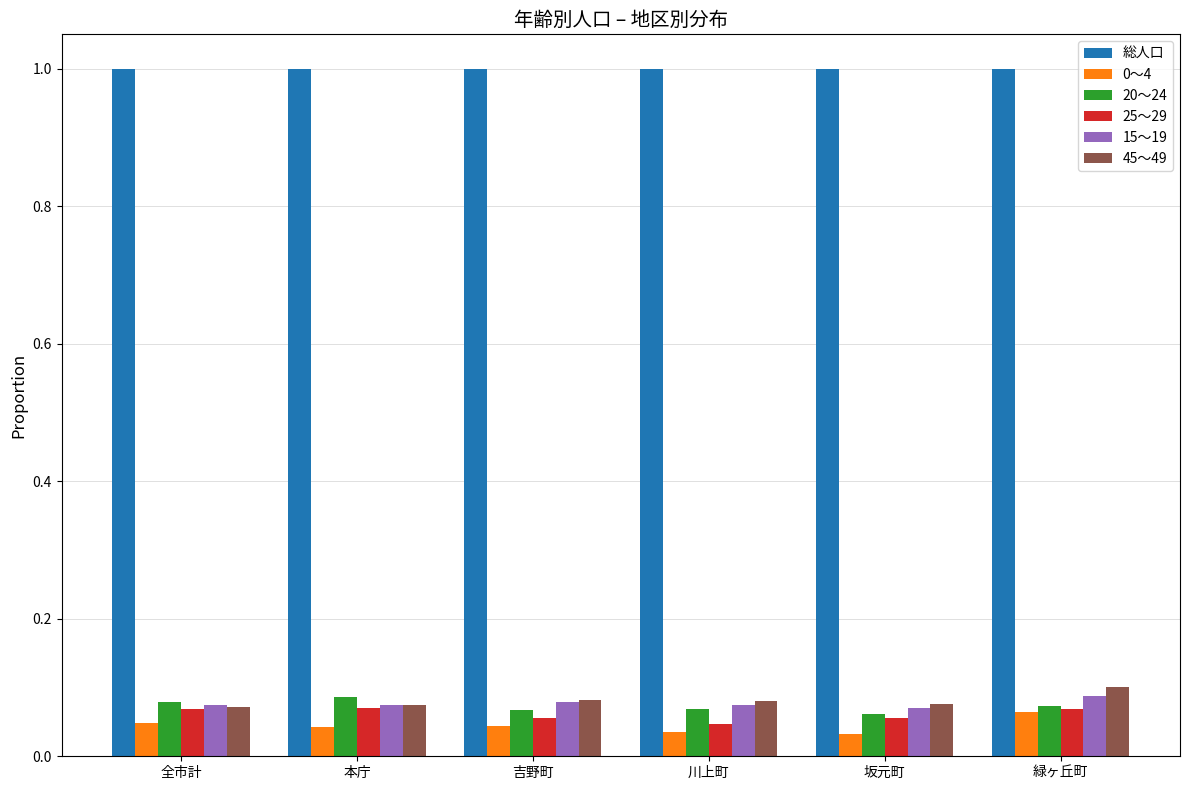

What is the total value across all series at 本庁?

1.3